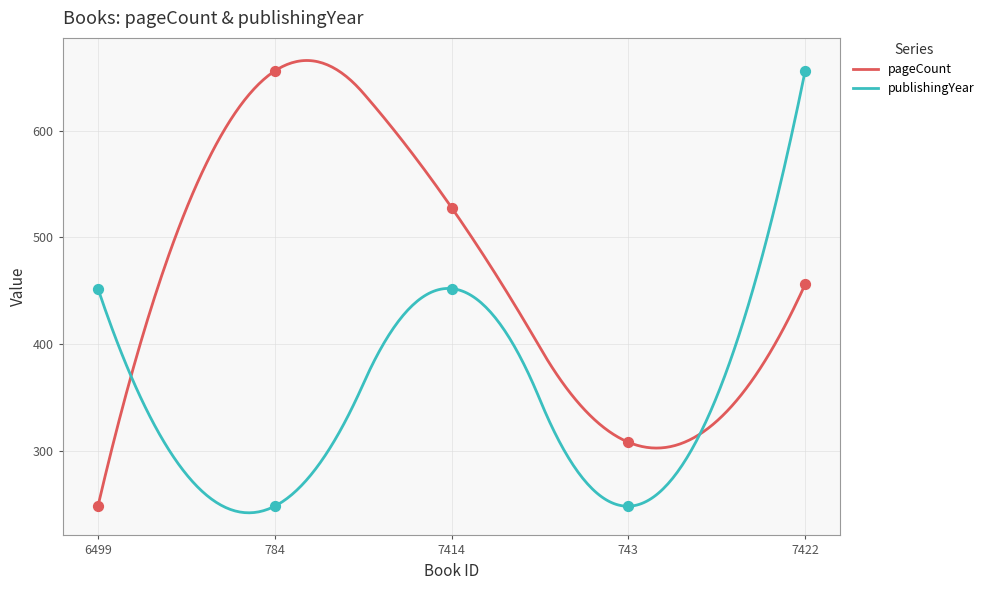

Which series has the largest total across all categories?

pageCount